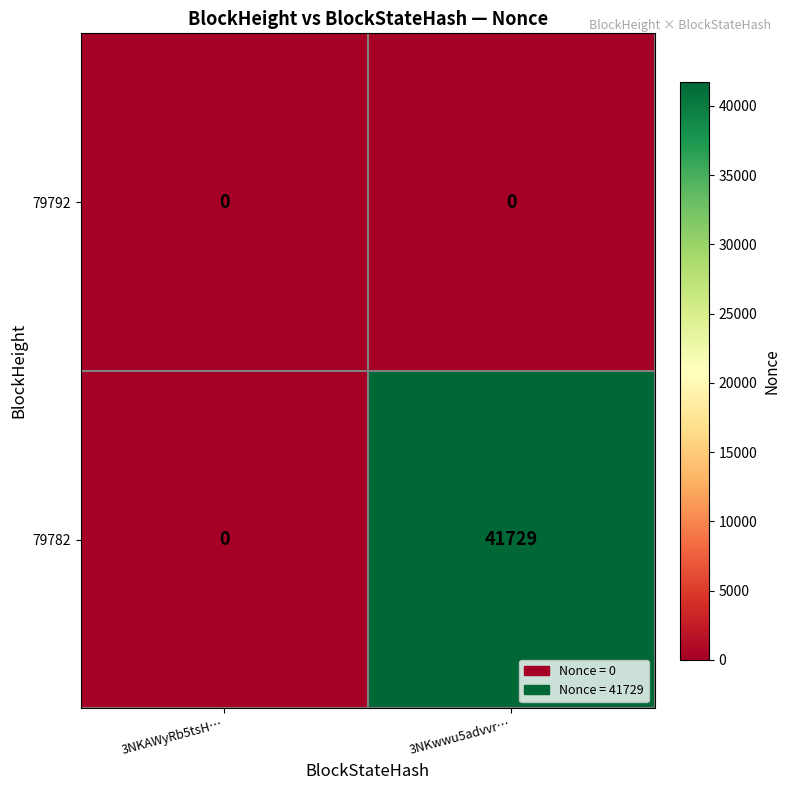

What is the difference between the highest and lowest values at 3NKwwu5advvr…?

41729